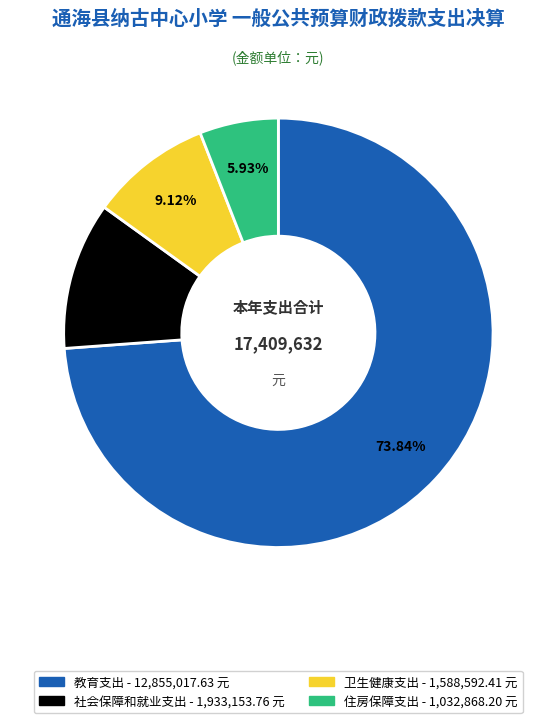

True or false: 教育支出 accounts for 60% of the total.

False